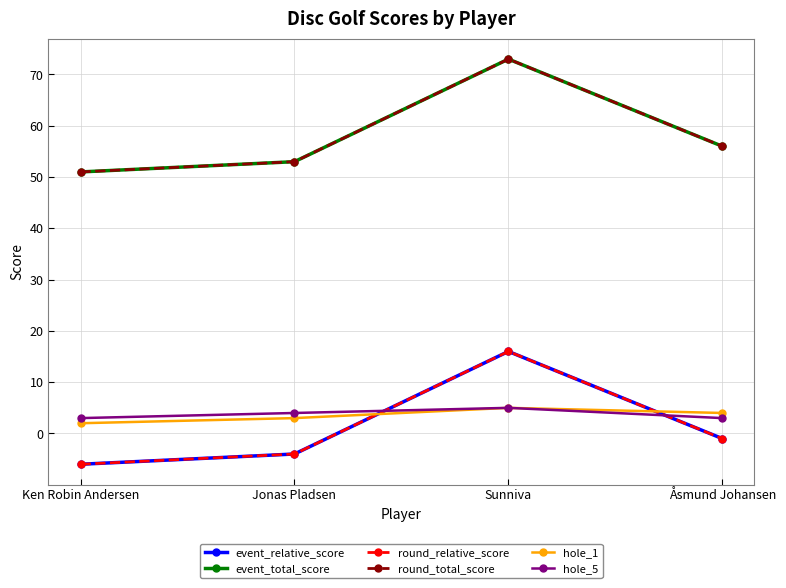

What is the minimum value shown in the chart?

-6